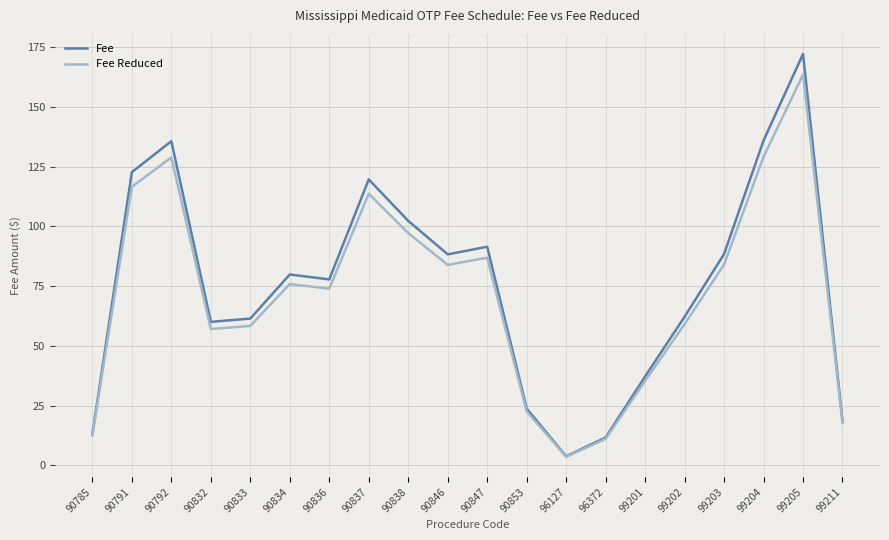

How many lines are shown in the chart?

2